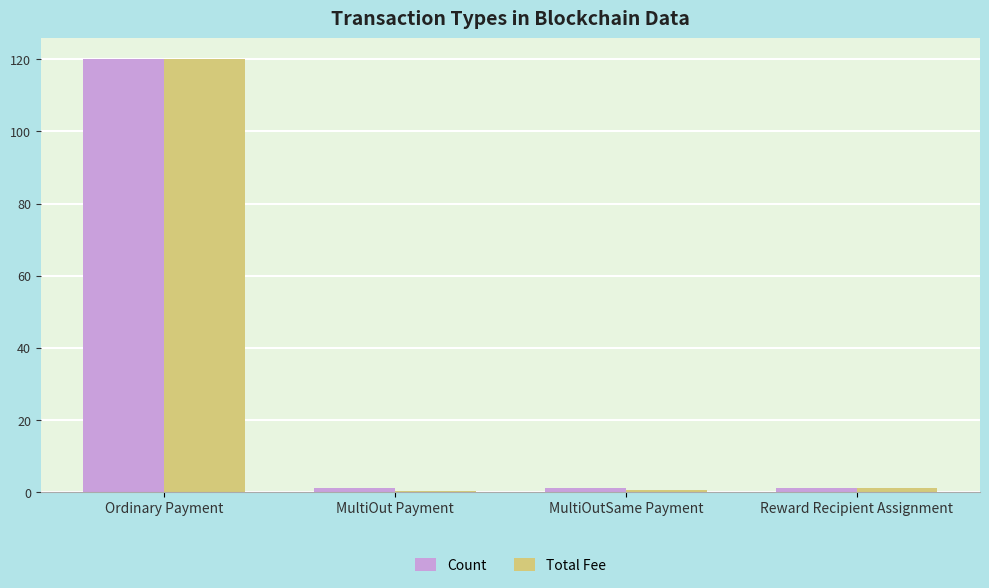

Read the Count value at MultiOutSame Payment.

1.0